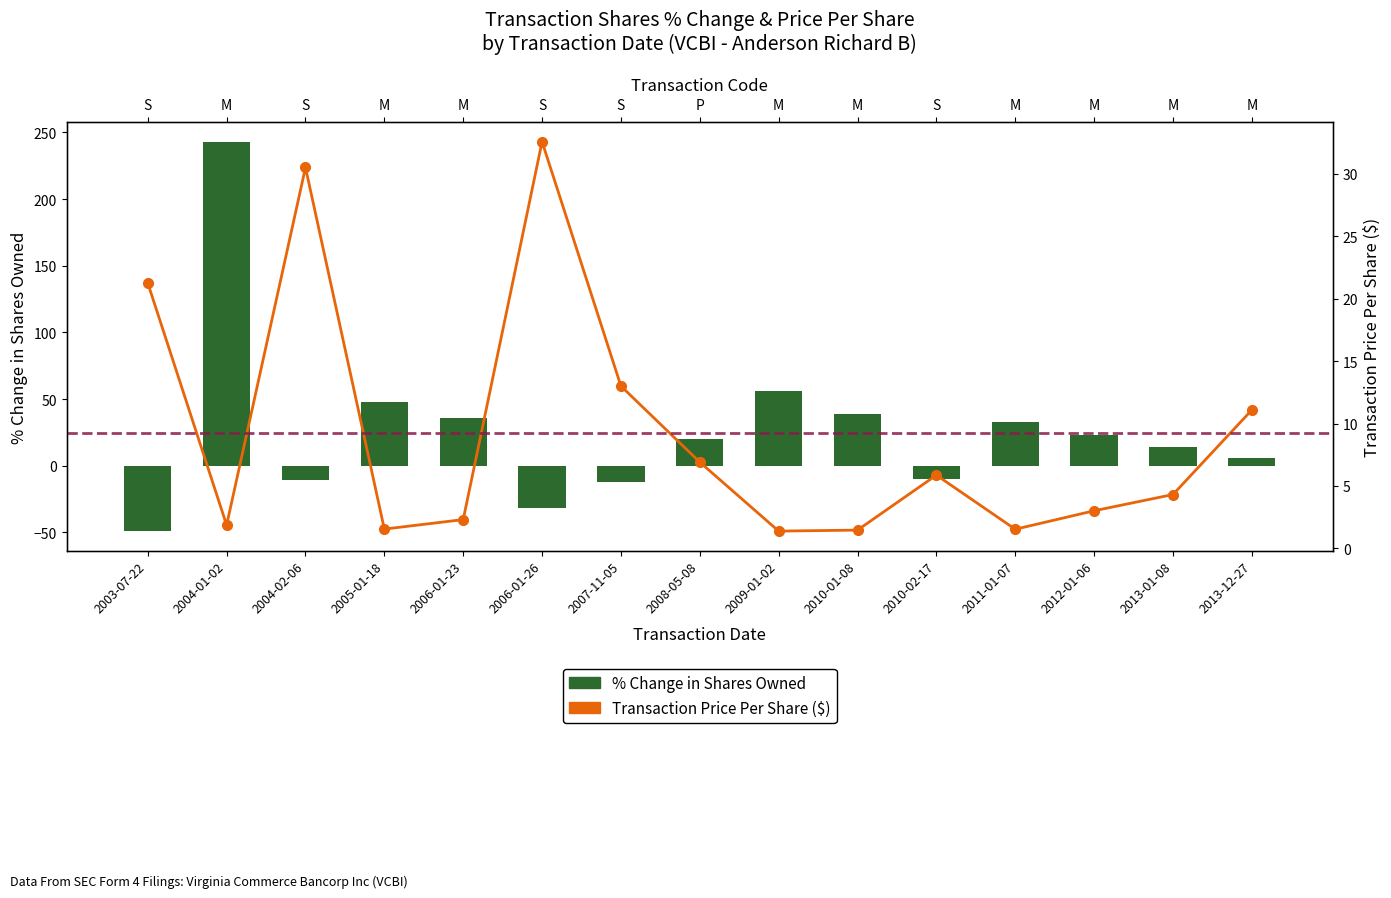

What is the sum of the % Change Shares Owned values at 2006-01-23 and 2004-02-06?

25.0